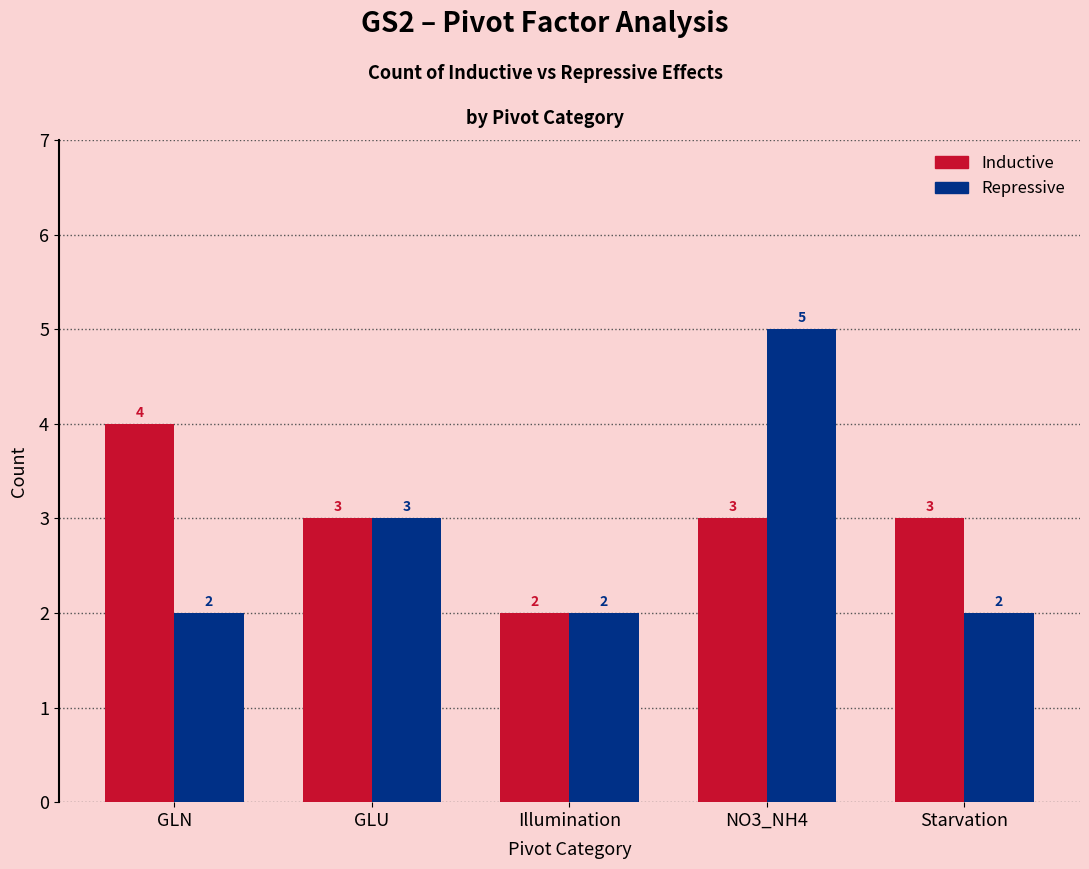

What is the label of the 3rd bar from the right?

Illumination